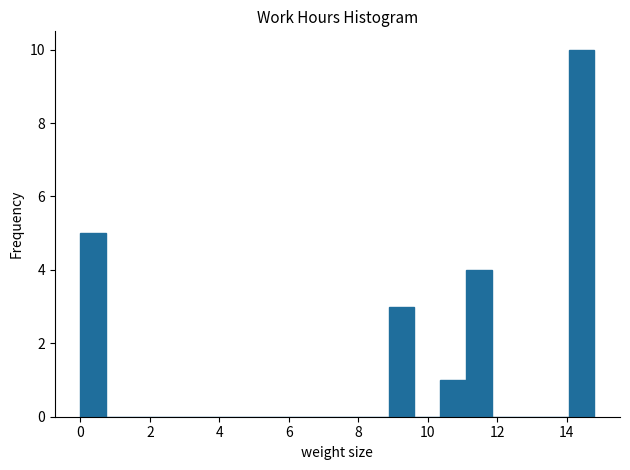

Around what value on the x-axis is the tallest bar? Give the approximate position of its centre, as read against the axis.

14.4